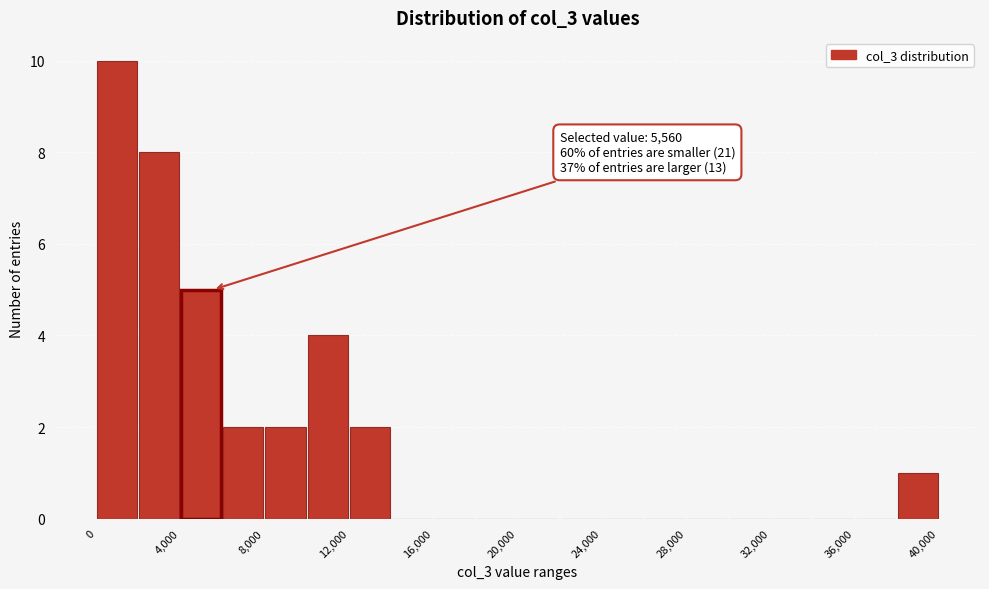

Which range on the x-axis has the tallest bar?

0 to 2000